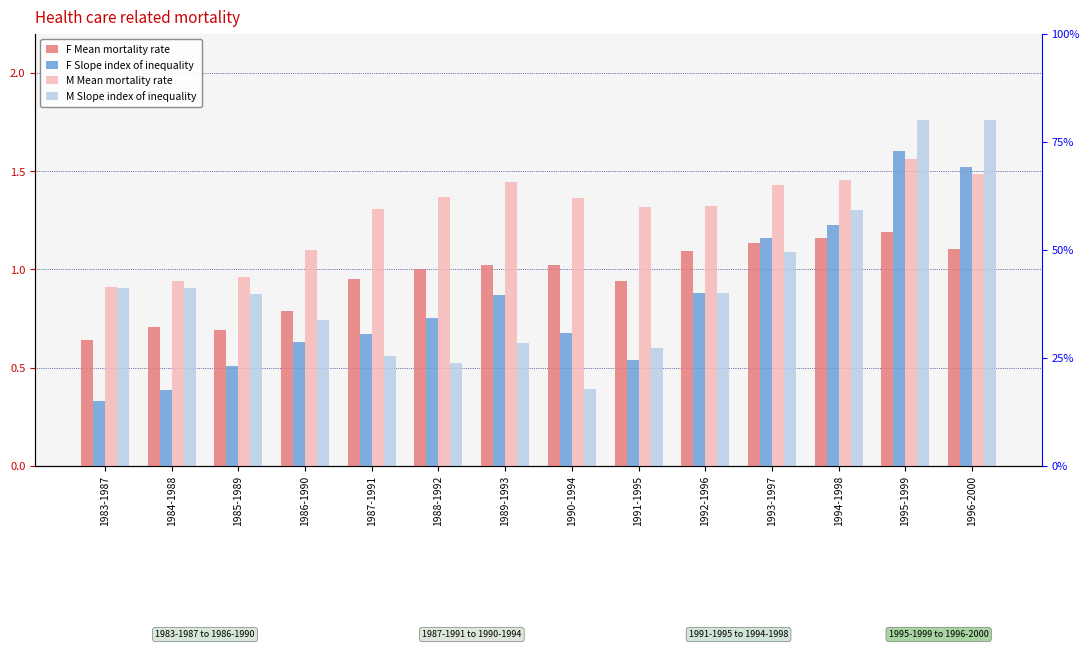

Does the chart contain any negative values?

No